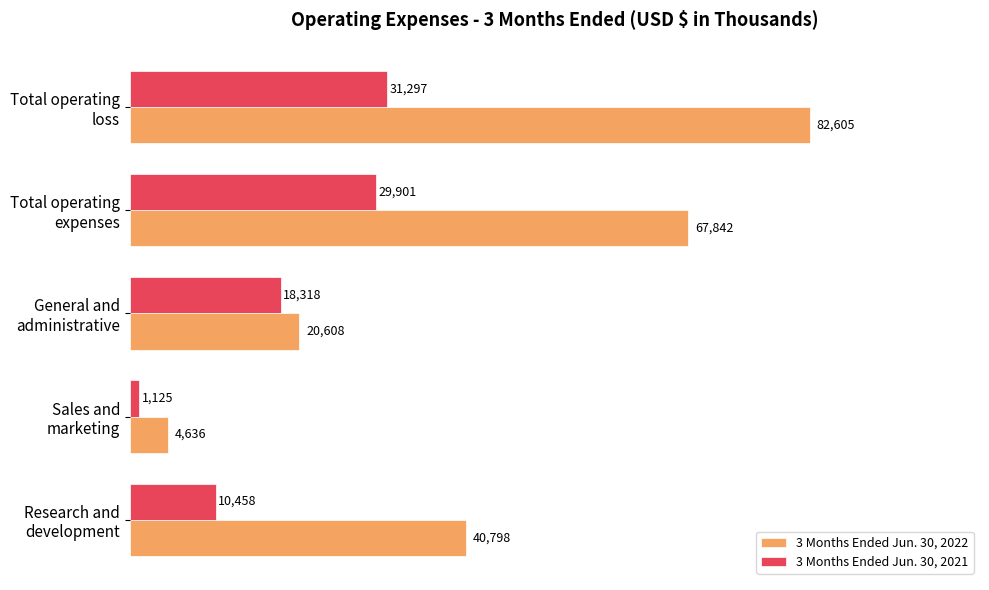

What is the sum of all 3 Months Ended Jun. 30, 2022 values?

216489